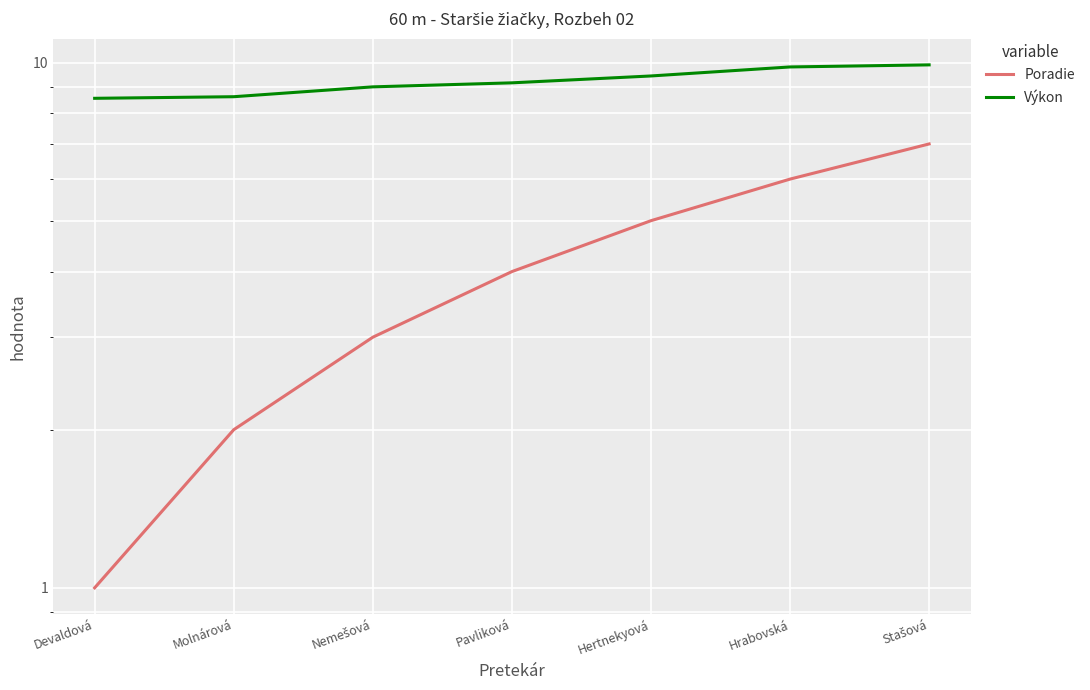

At which label does Poradie reach its minimum?

Devaldová